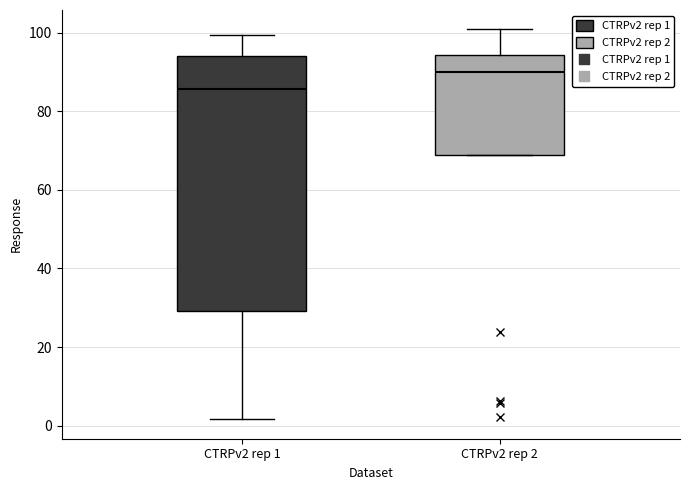

Comparing the boxes themselves (not the whiskers), which one is the tallest?

CTRPv2 rep 1